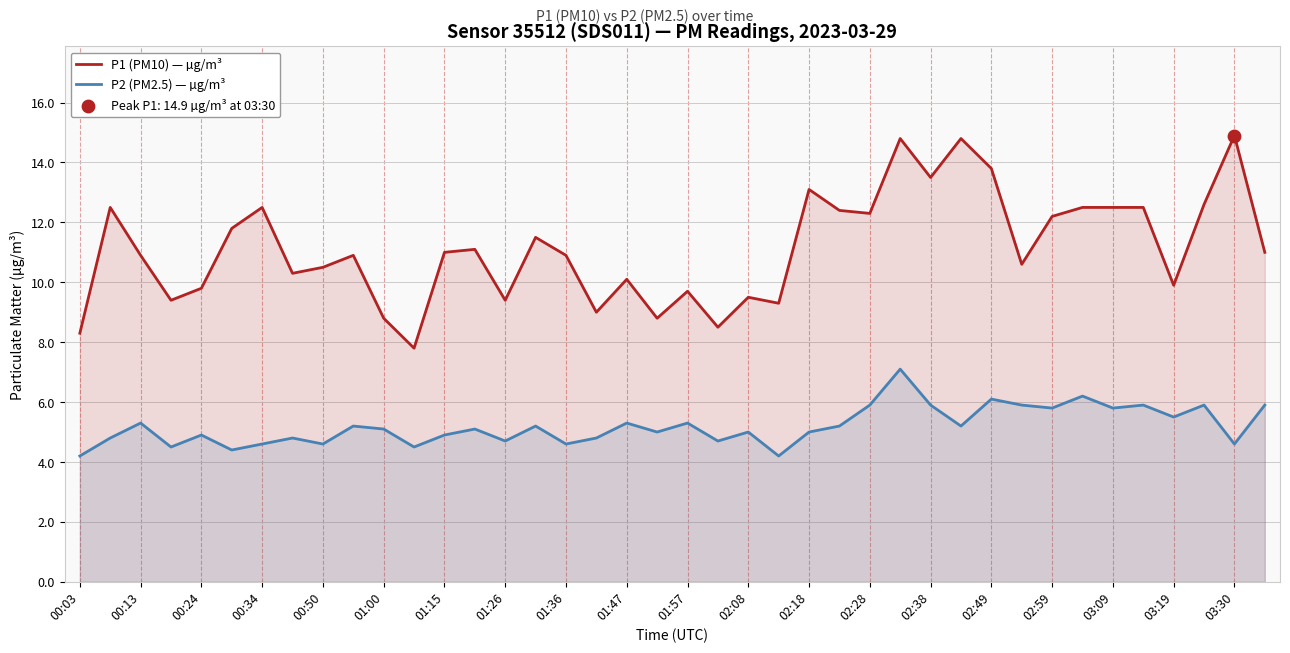

Which series reaches the minimum Y coordinate?

P2 (PM2.5) — µg/m³